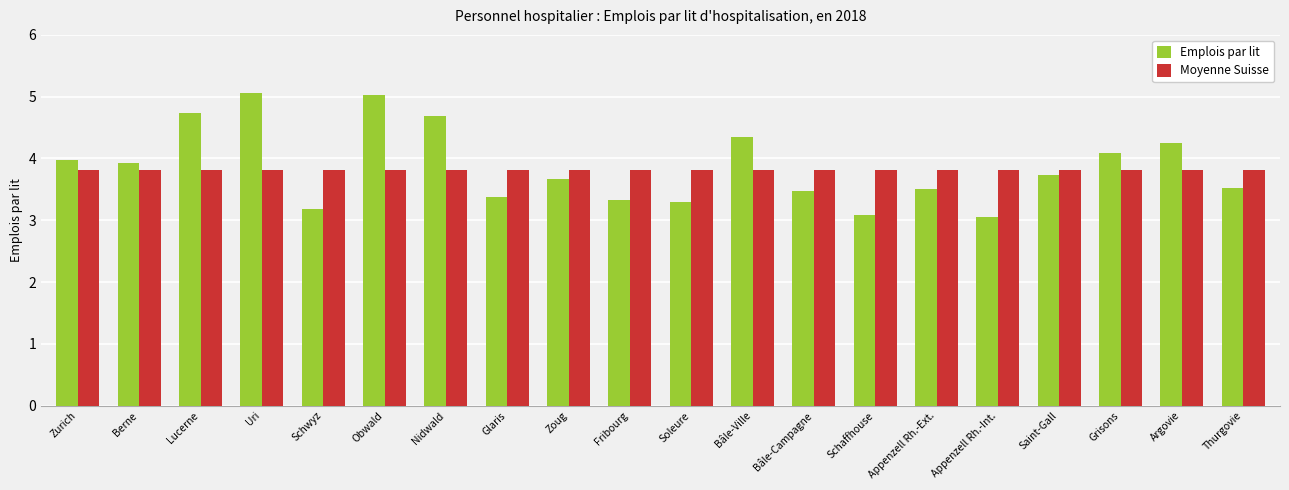

Reading right to left, extract all data points from this chart.

Emplois par lit: Thurgovie=3.5	Argovie=4.2	Grisons=4.1	Saint-Gall=3.7	Appenzell Rh.-Int.=3.0	Appenzell Rh.-Ext.=3.5	Schaffhouse=3.1	Bâle-Campagne=3.5	Bâle-Ville=4.3	Soleure=3.3	Fribourg=3.3	Zoug=3.7	Glaris=3.4	Nidwald=4.7	Obwald=5.0	Schwyz=3.2	Uri=5.1	Lucerne=4.7	Berne=3.9	Zurich=4.0
Moyenne Suisse: Thurgovie=3.8	Argovie=3.8	Grisons=3.8	Saint-Gall=3.8	Appenzell Rh.-Int.=3.8	Appenzell Rh.-Ext.=3.8	Schaffhouse=3.8	Bâle-Campagne=3.8	Bâle-Ville=3.8	Soleure=3.8	Fribourg=3.8	Zoug=3.8	Glaris=3.8	Nidwald=3.8	Obwald=3.8	Schwyz=3.8	Uri=3.8	Lucerne=3.8	Berne=3.8	Zurich=3.8